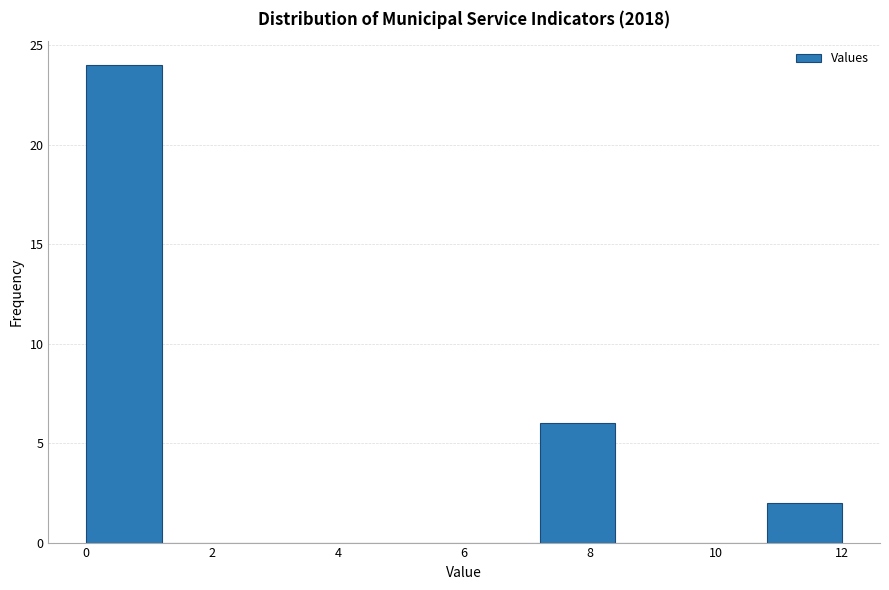

Reading left to right, list every bar in this chart as the range it spans on the x-axis followed by its height. The values are not printed on the chart, so give them approximately, as read against the axis.

0.0 to 1.2: 24
1.2 to 2.4: 0
2.4 to 3.6: 0
3.6 to 4.8: 0
4.8 to 6.0: 0
6.0 to 7.2: 0
7.2 to 8.4: 6
8.4 to 9.6: 0
9.6 to 10.8: 0
10.8 to 12.0: 2